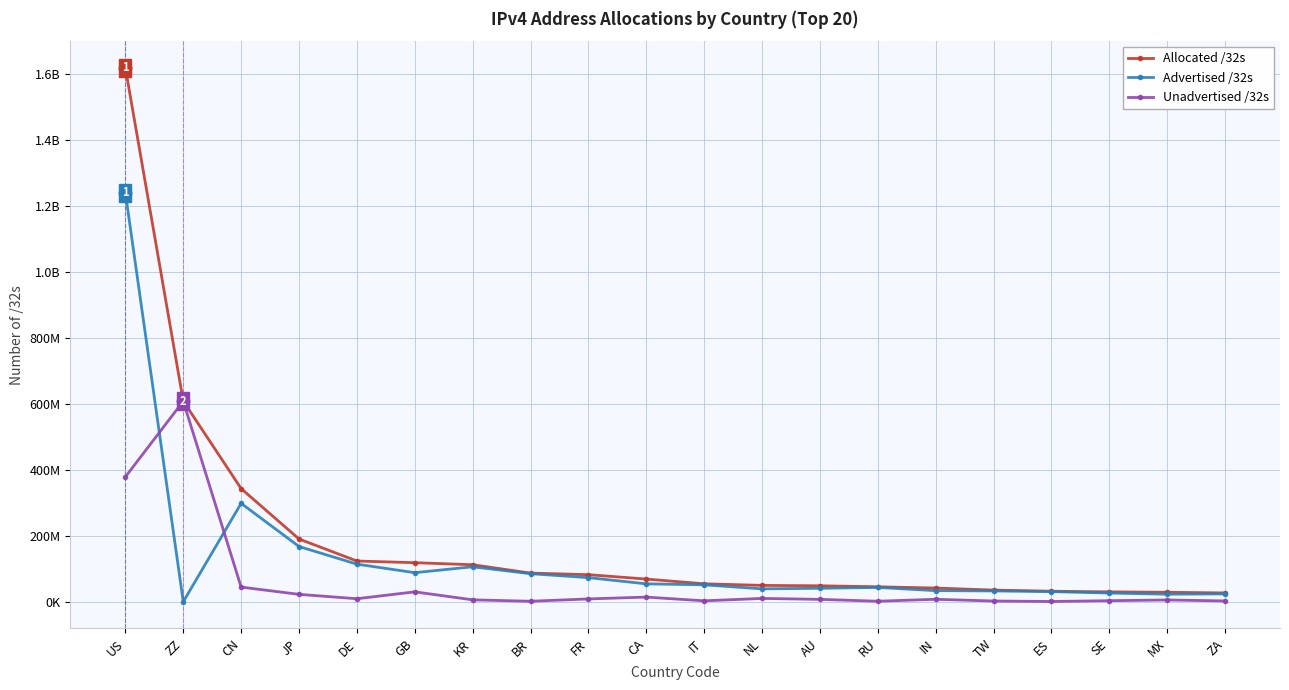

Rank the categories by Advertised /32s value from highest to lowest.

US, CN, JP, DE, KR, GB, BR, FR, CA, IT, RU, AU, NL, IN, TW, ES, SE, ZA, MX, ZZ